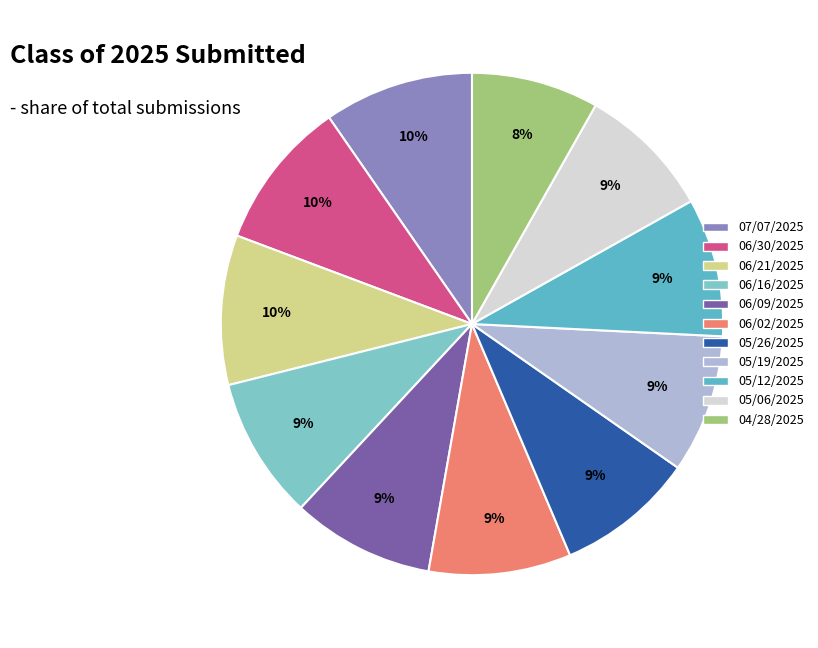

Which slice is the largest?

07/07/2025